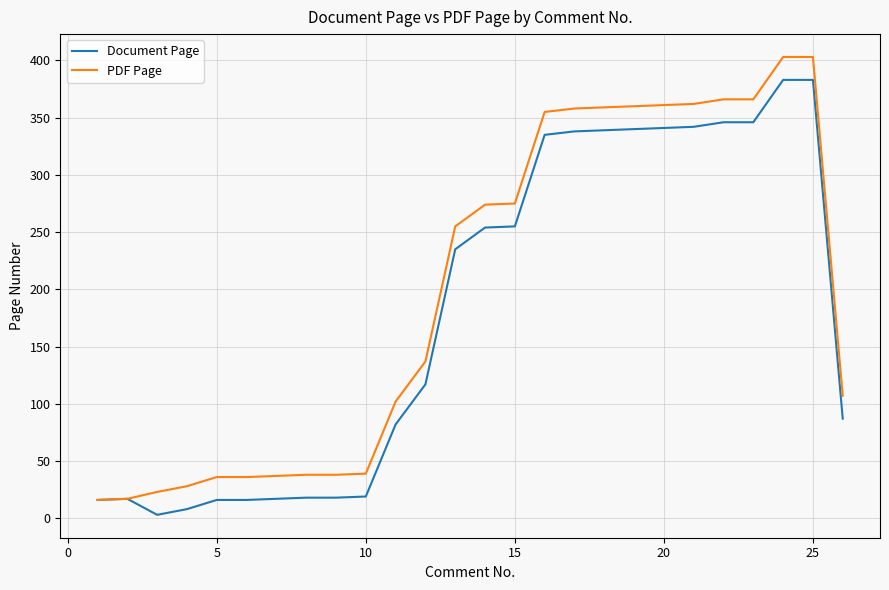

How many distinct data groups are displayed?

2